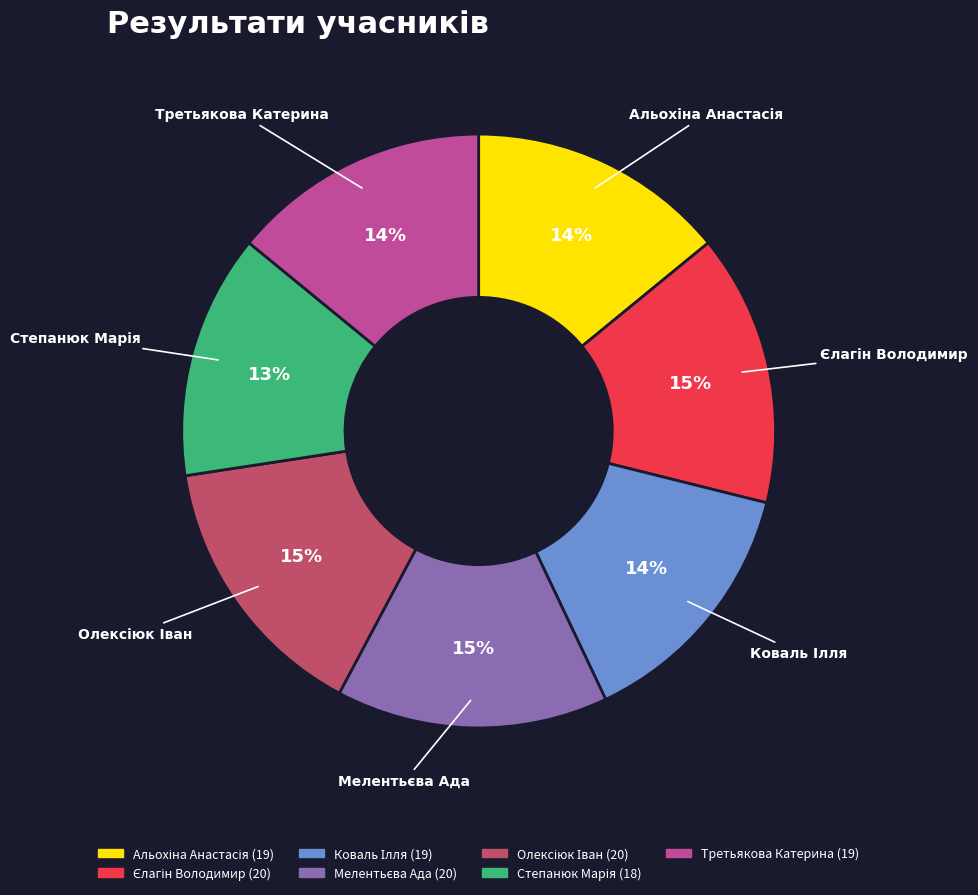

To the nearest percent, what is the average slice percentage?

14%